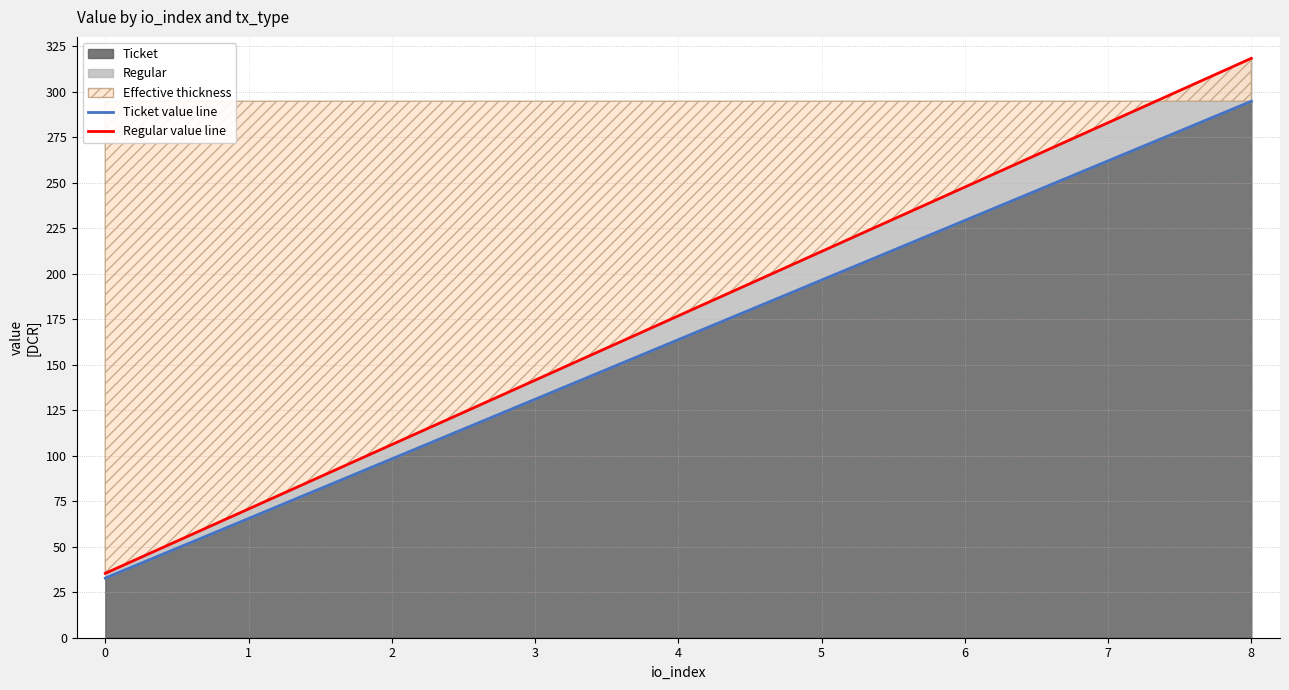

Where does the Regular value line series first go above 176?

4